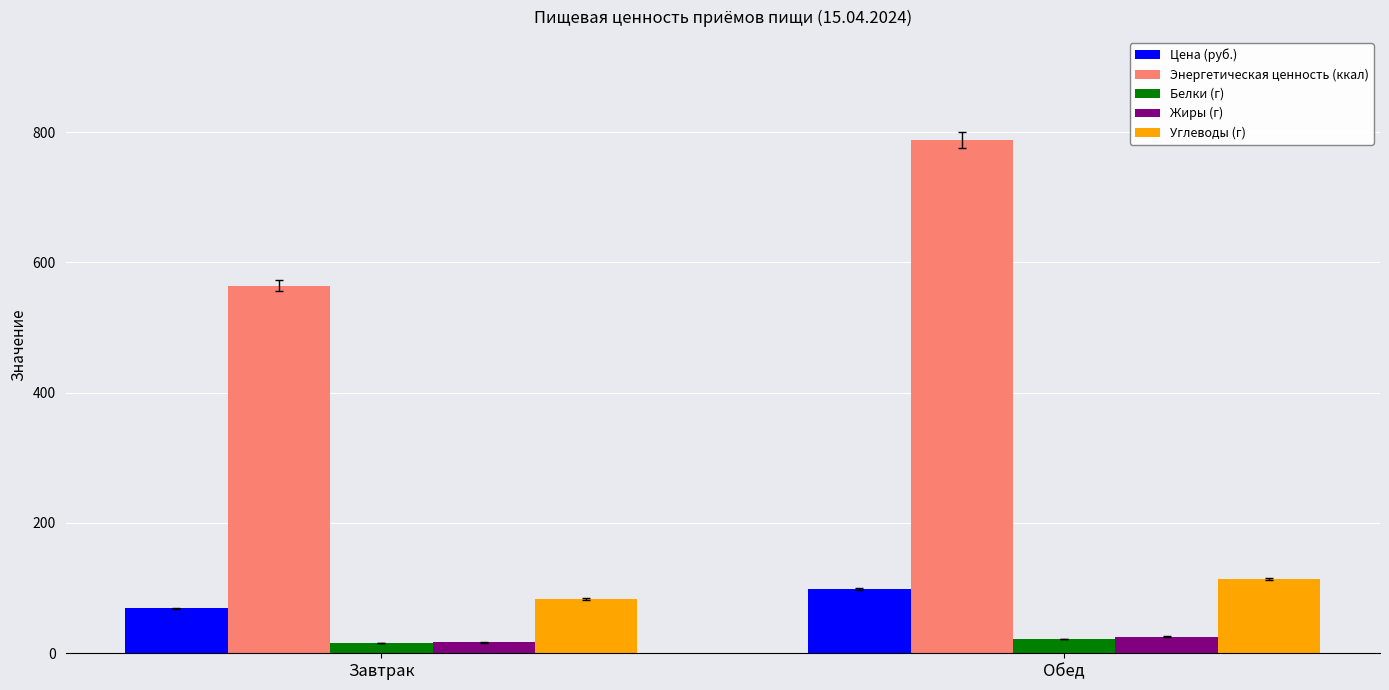

At which category is the sum across all series the highest?

Обед